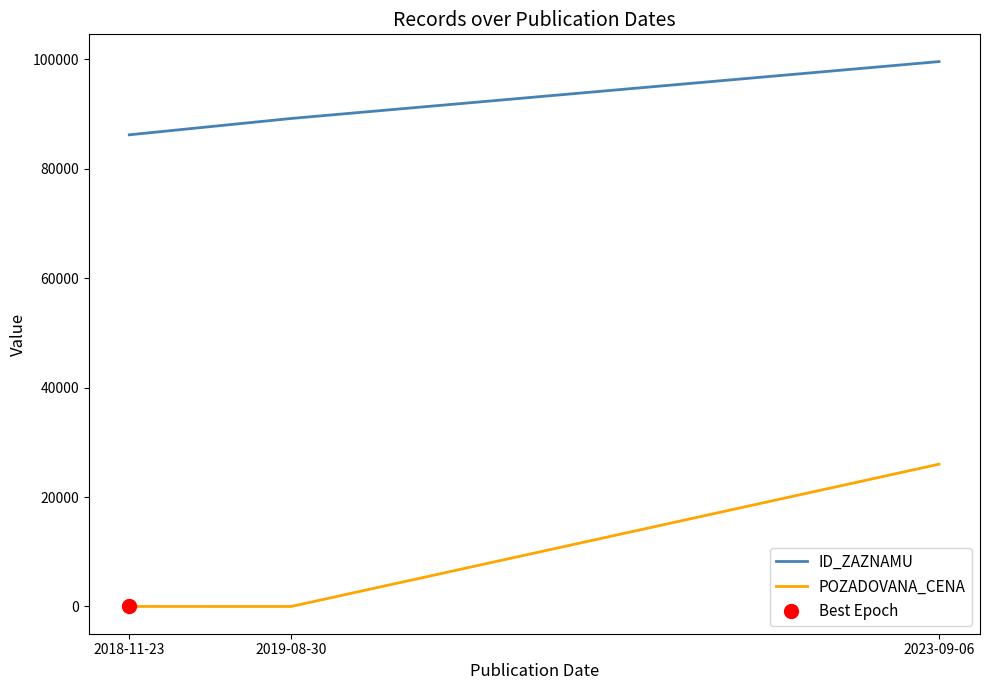

At which category is the sum across all series the highest?

2023-09-06